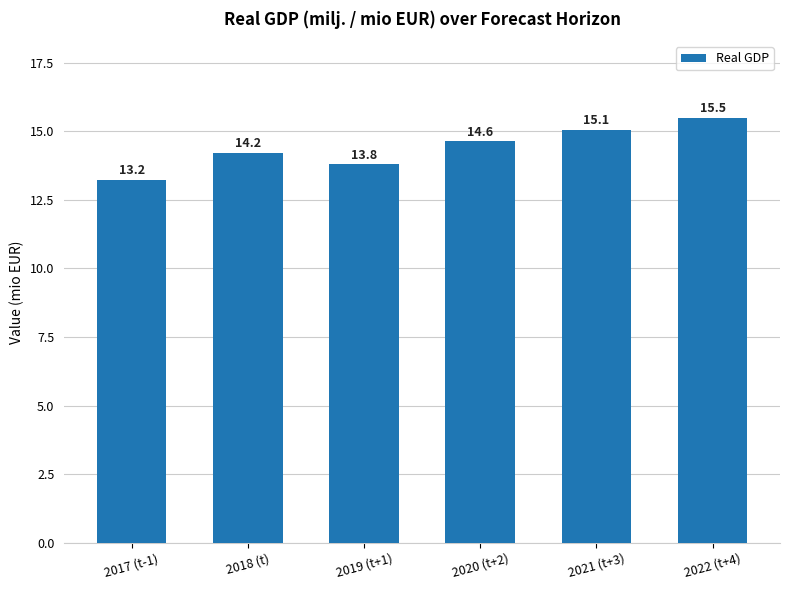

The chart shows a value of 21.5 at 2017 (t-1). True or false?

False